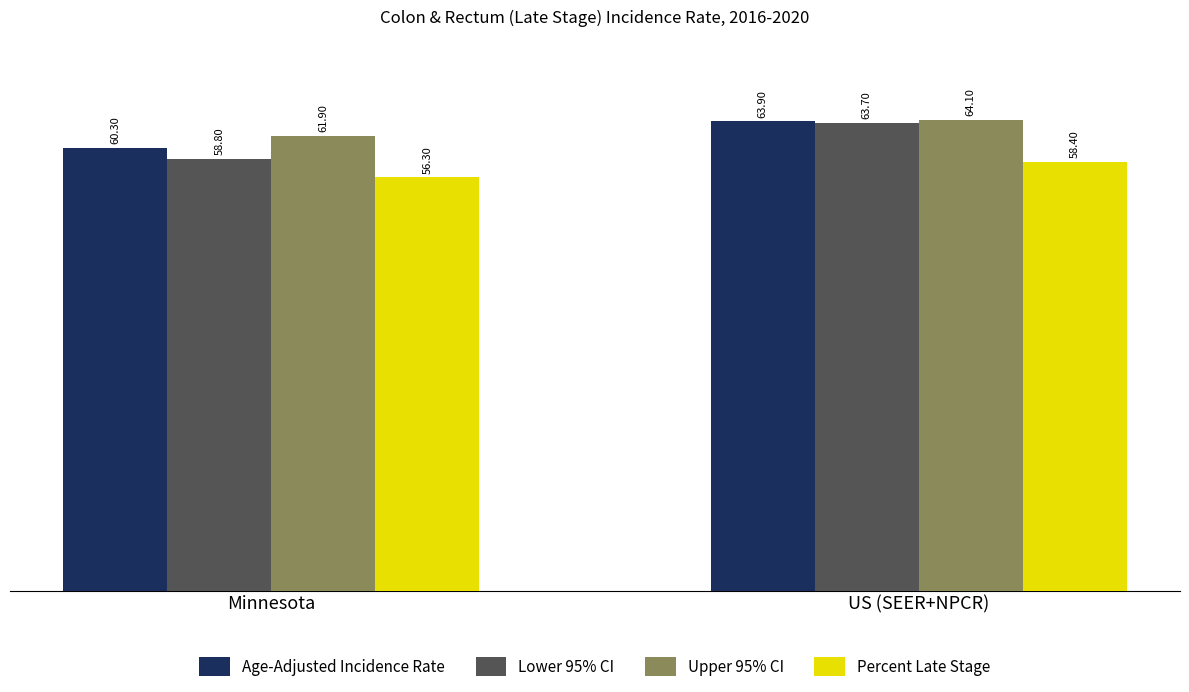

What is the difference between the highest and lowest values at US (SEER+NPCR)?

5.7